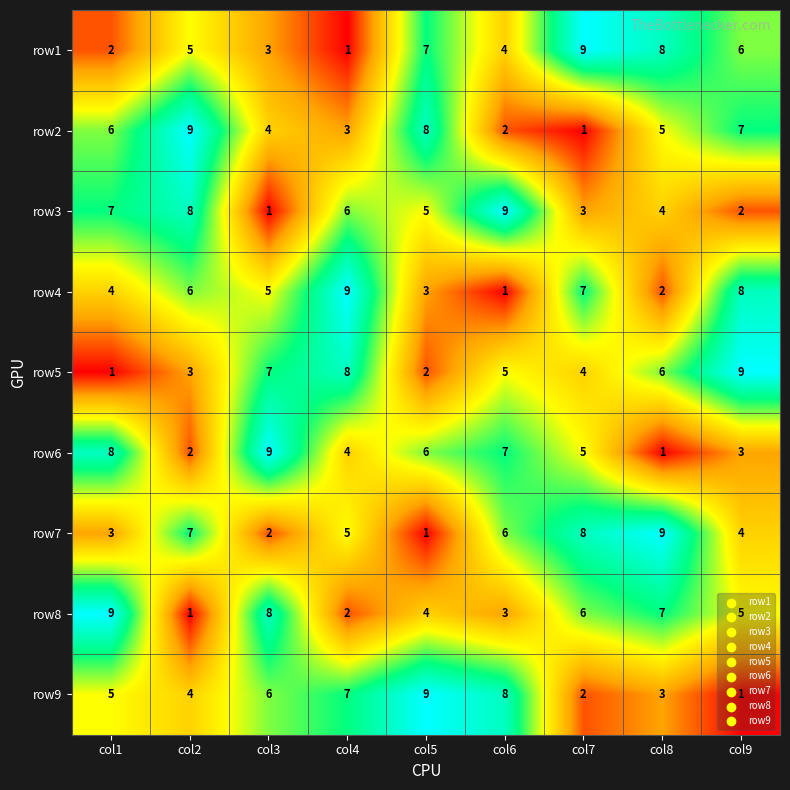

Is it true that row3 equals 1 at col9?

False